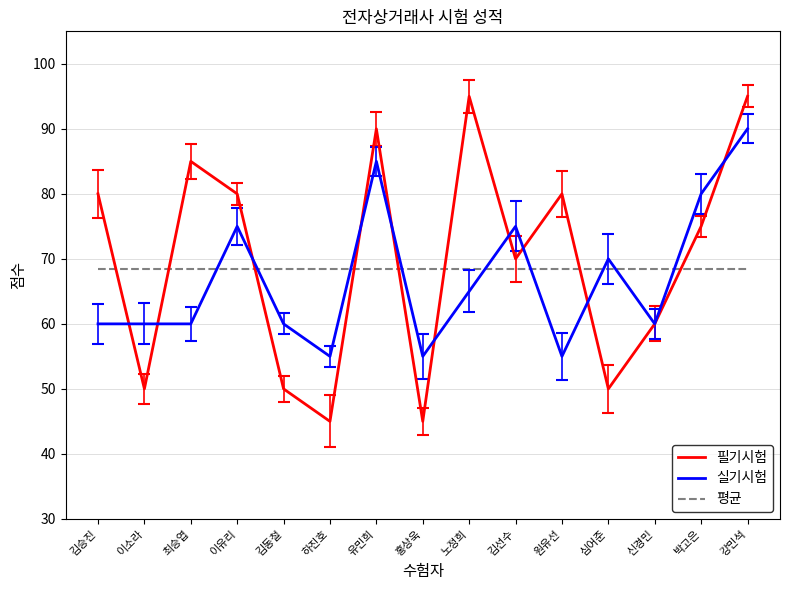

Is it true that 필기시험 equals 80.0 at 김승진?

True